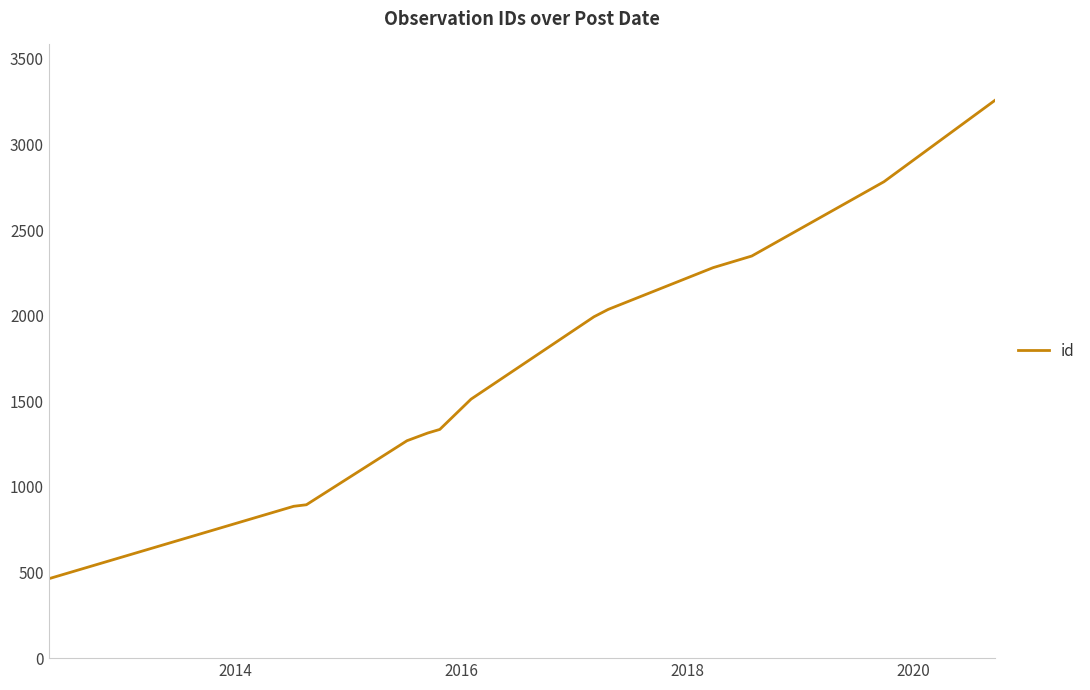

What is the smallest value displayed?

464